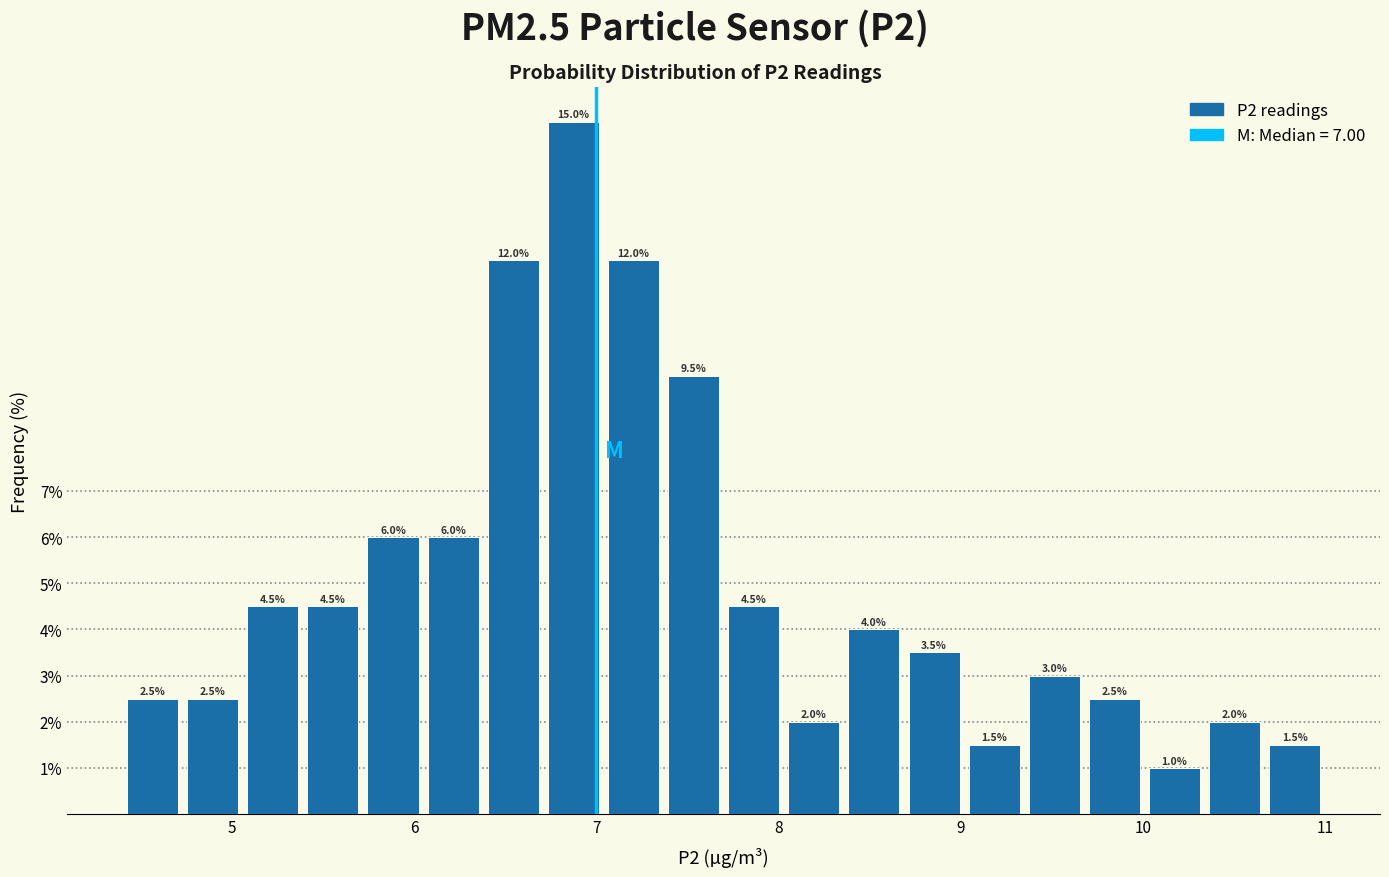

Around what value on the x-axis is the tallest bar? Give the approximate position of its centre, as read against the axis.

6.9